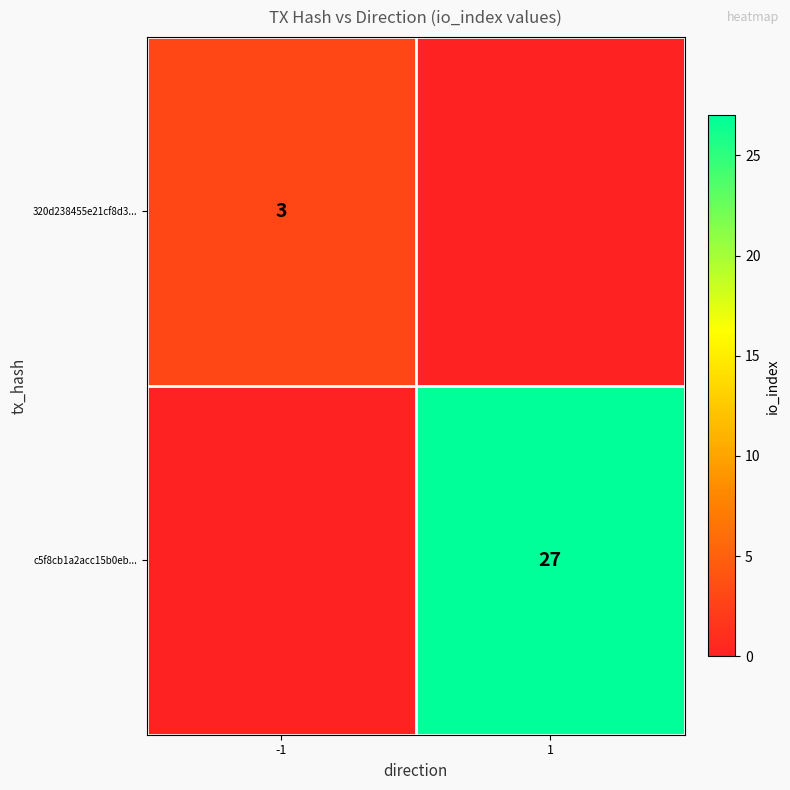

True or false: 320d238455e21cf8d3... has a value of 3 at -1.

True